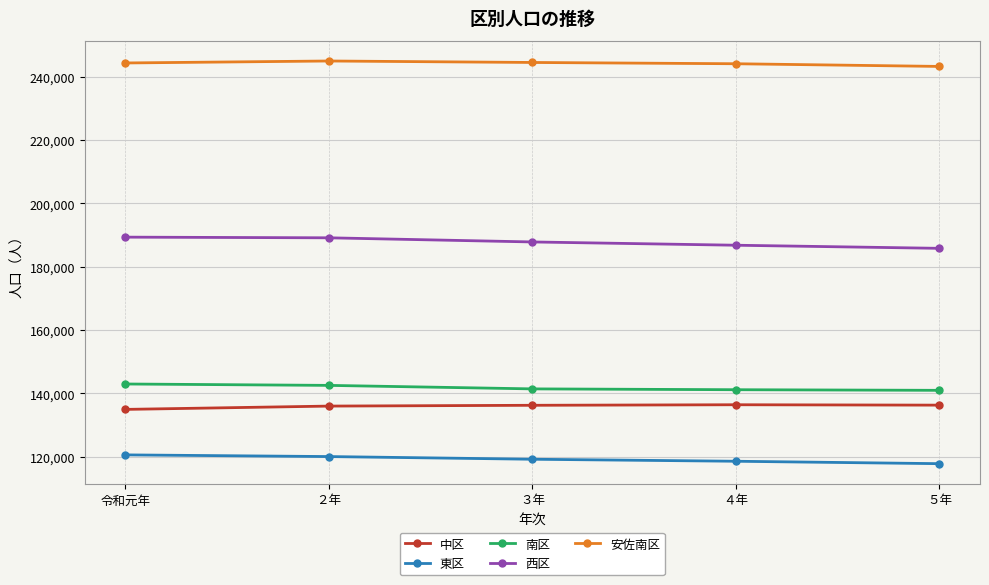

Which series has the largest range (max minus min)?

西区